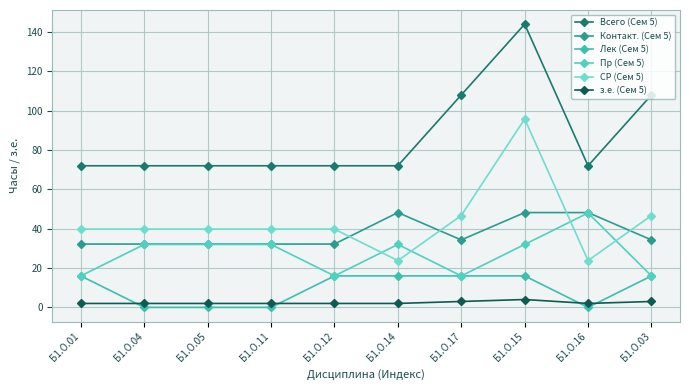

True or false: Всего (Сем 5) has more than 0 points higher than both neighbors.

True